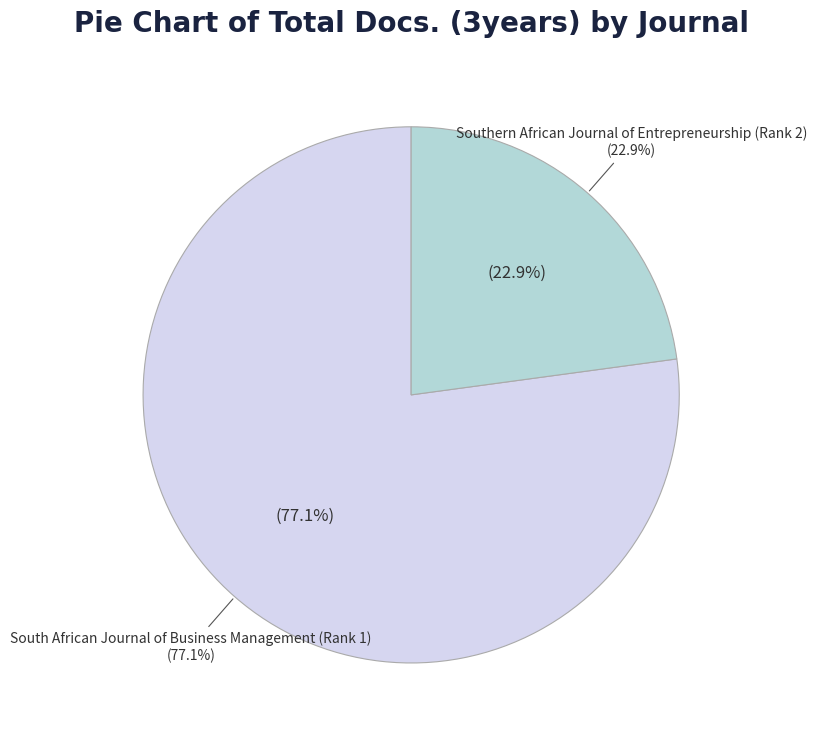

Which slice is the smallest?

Southern African Journal of Entrepreneurship (Rank 2)